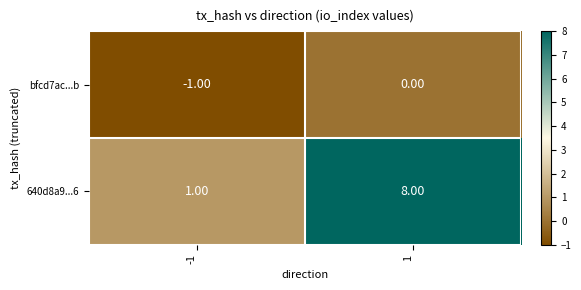

What is the total value across all series at 1?

8